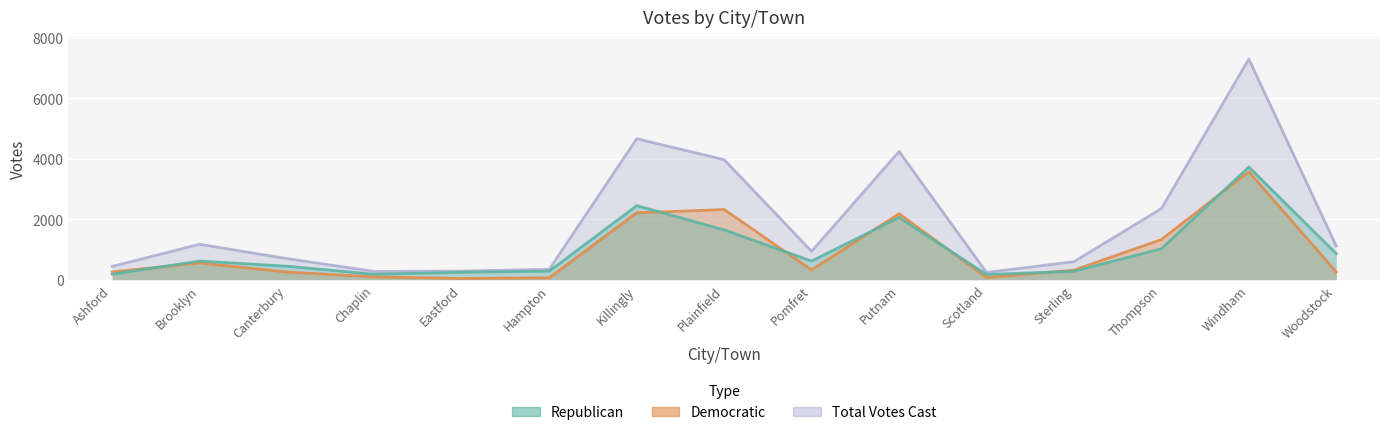

How many distinct data groups are displayed?

3